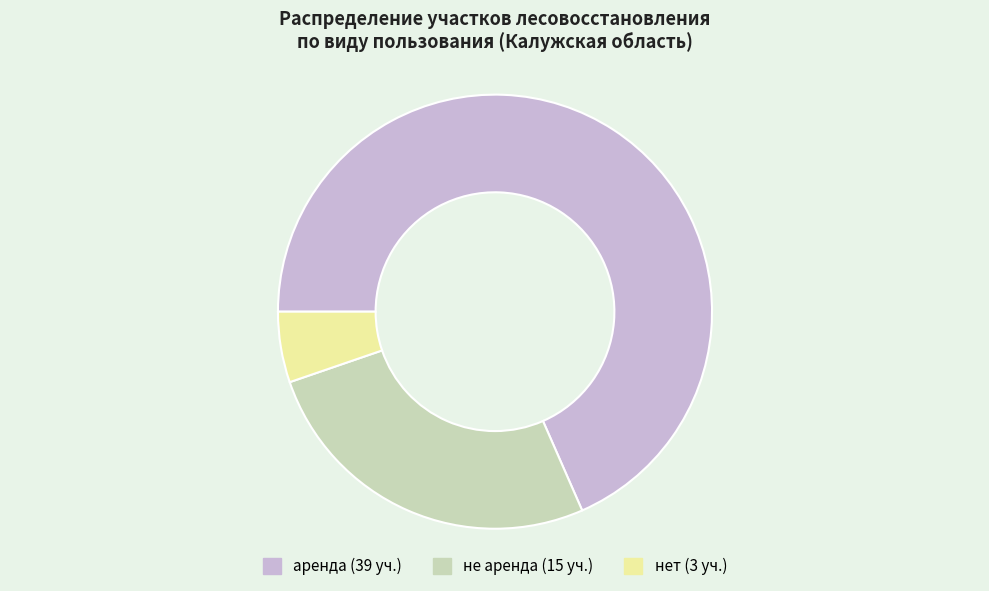

True or false: аренда accounts for 68% of the total.

True